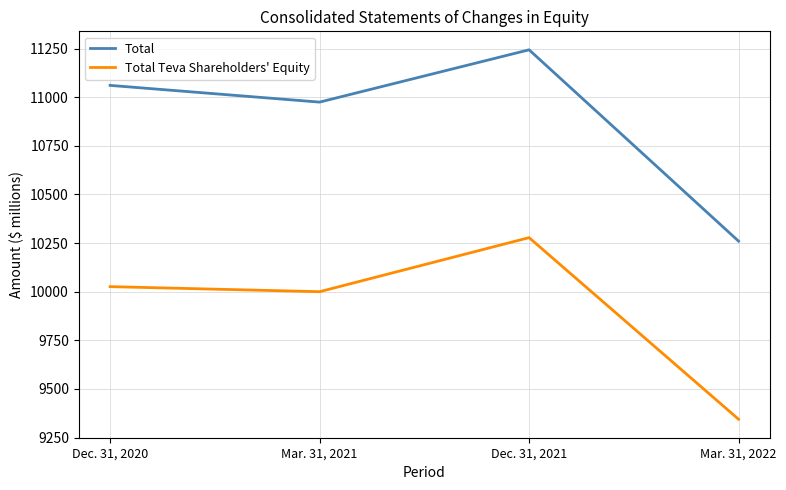

What is the maximum value for Total?

11244